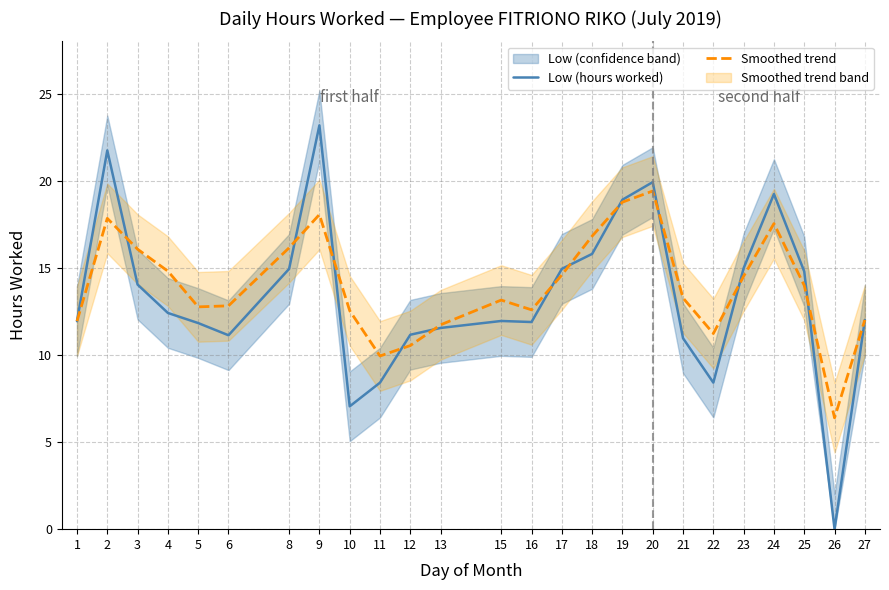

Between 12 and 16, which series saw the biggest shift?

Smoothed trend